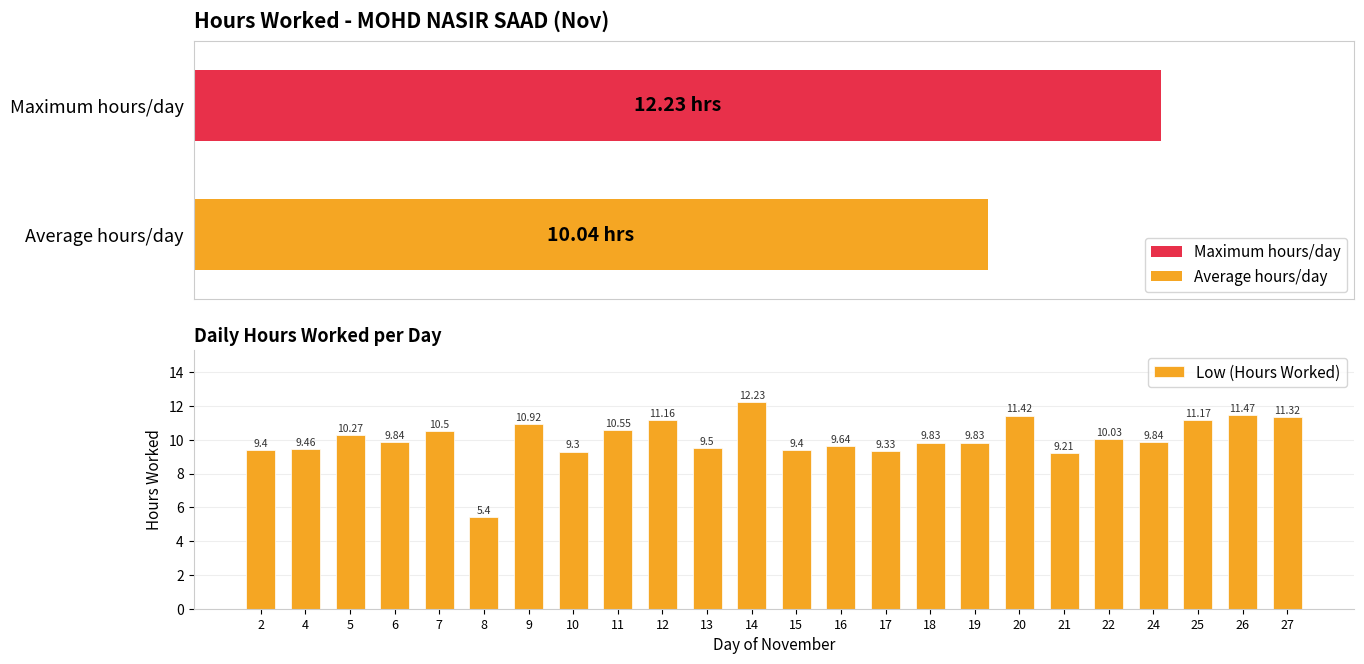

What is the sum of the Low (Hours Worked) values at 5 and 13?

19.8